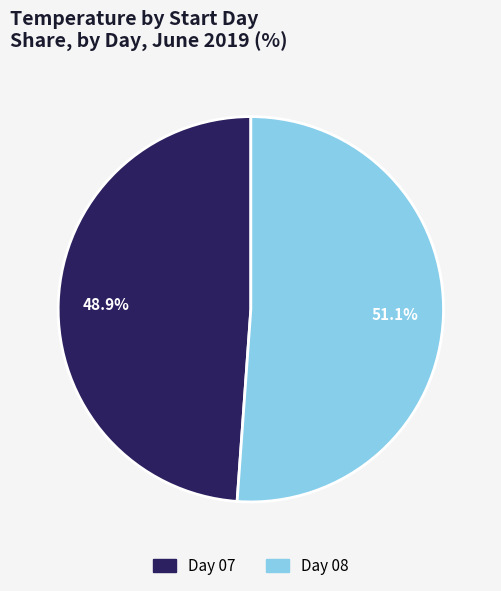

Does any single category account for the majority?

Yes